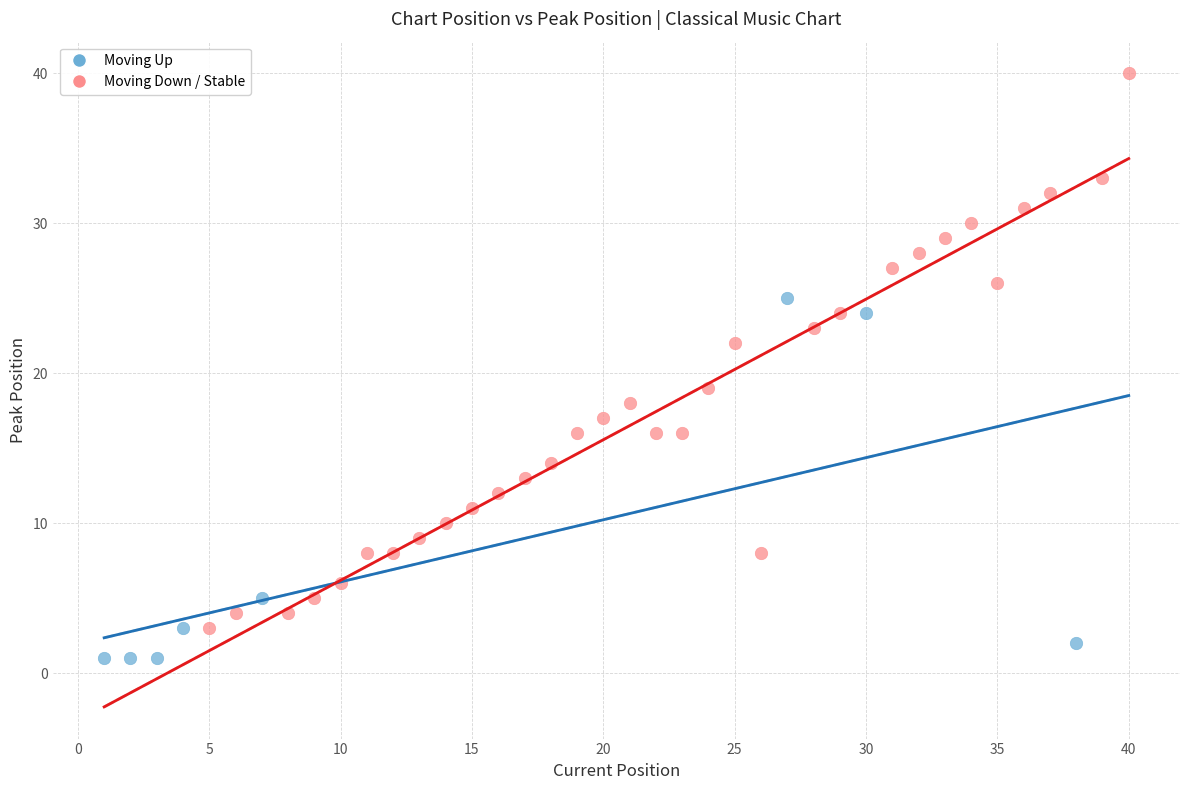

What are all the series names shown in the legend?

Moving Up, Moving Down / Stable